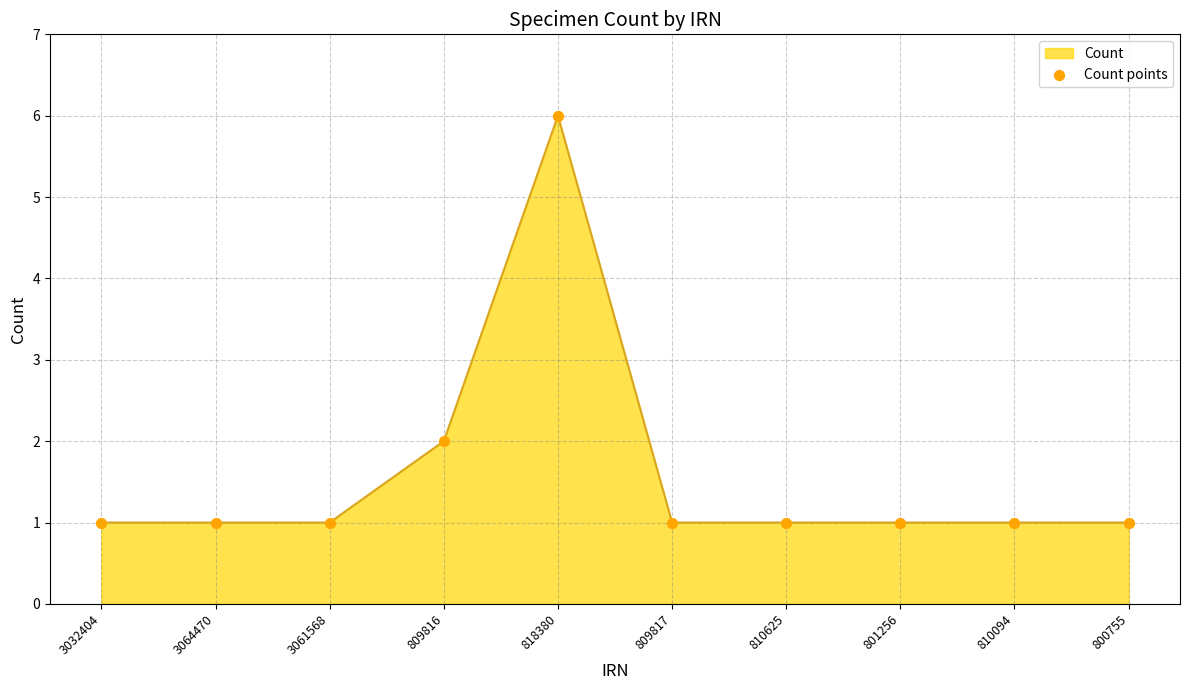

Approximately how many times larger is the value at 801256 compared to 810094?

1.0